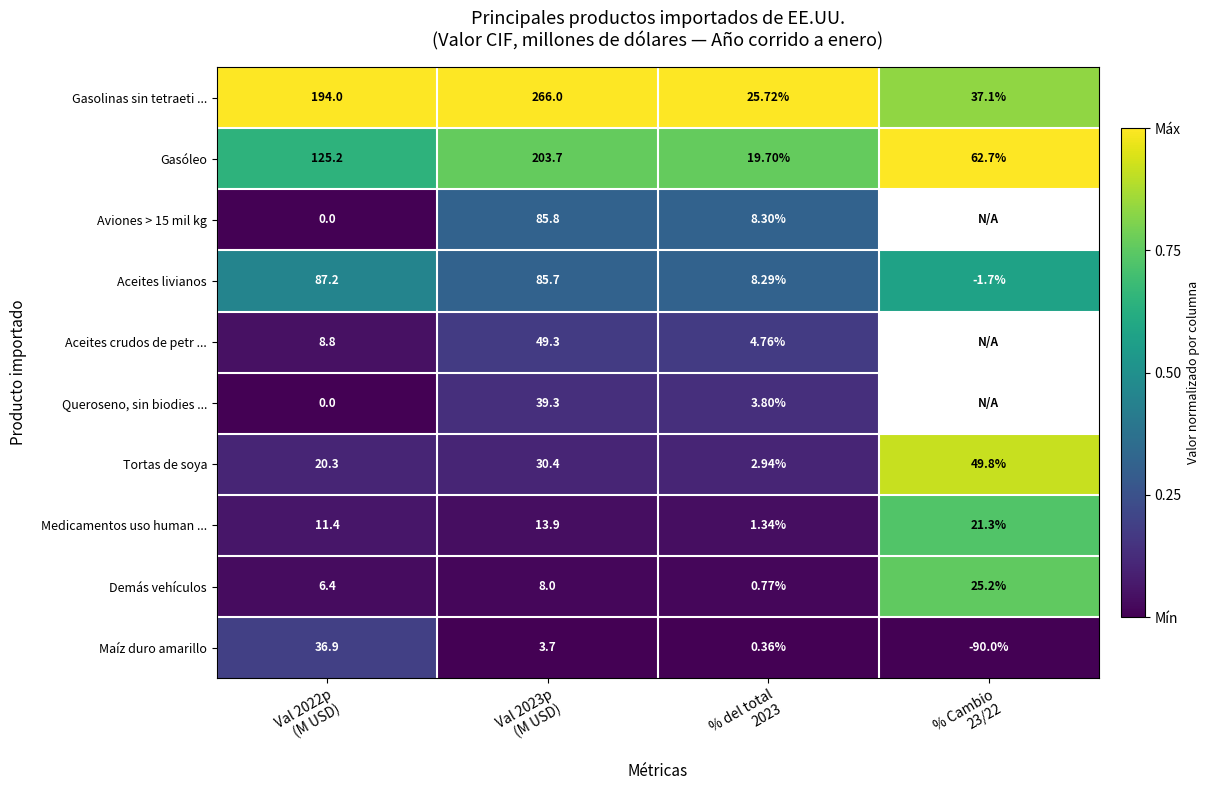

The value of Demás vehículos at % del total 2023 is 0.0. True or false?

True